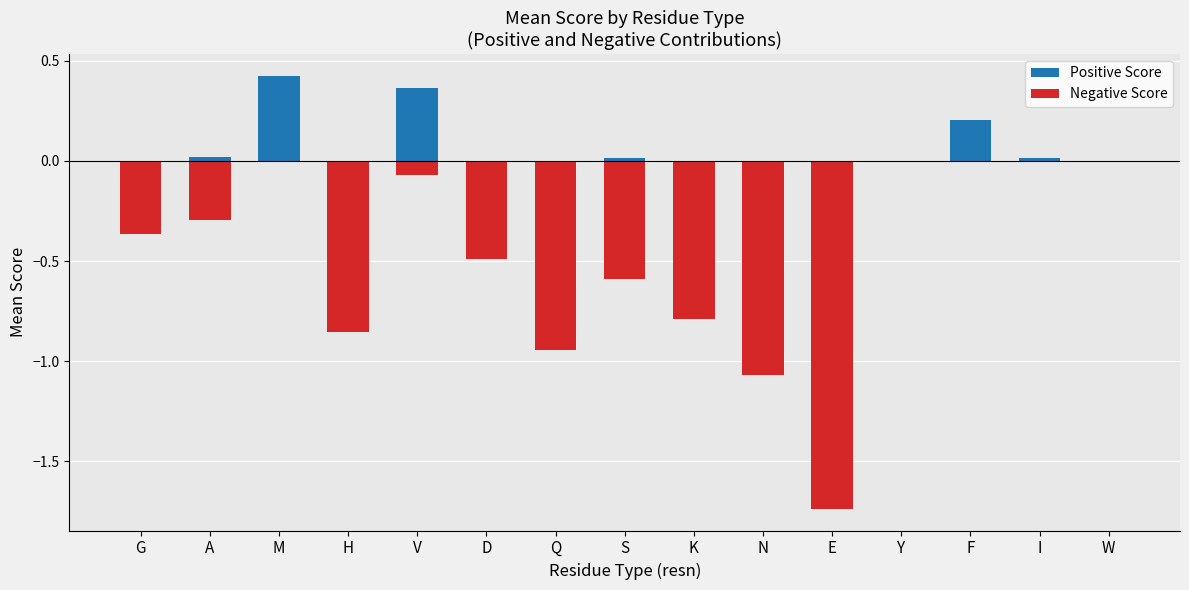

What is the difference between the highest and lowest values at D?

0.5